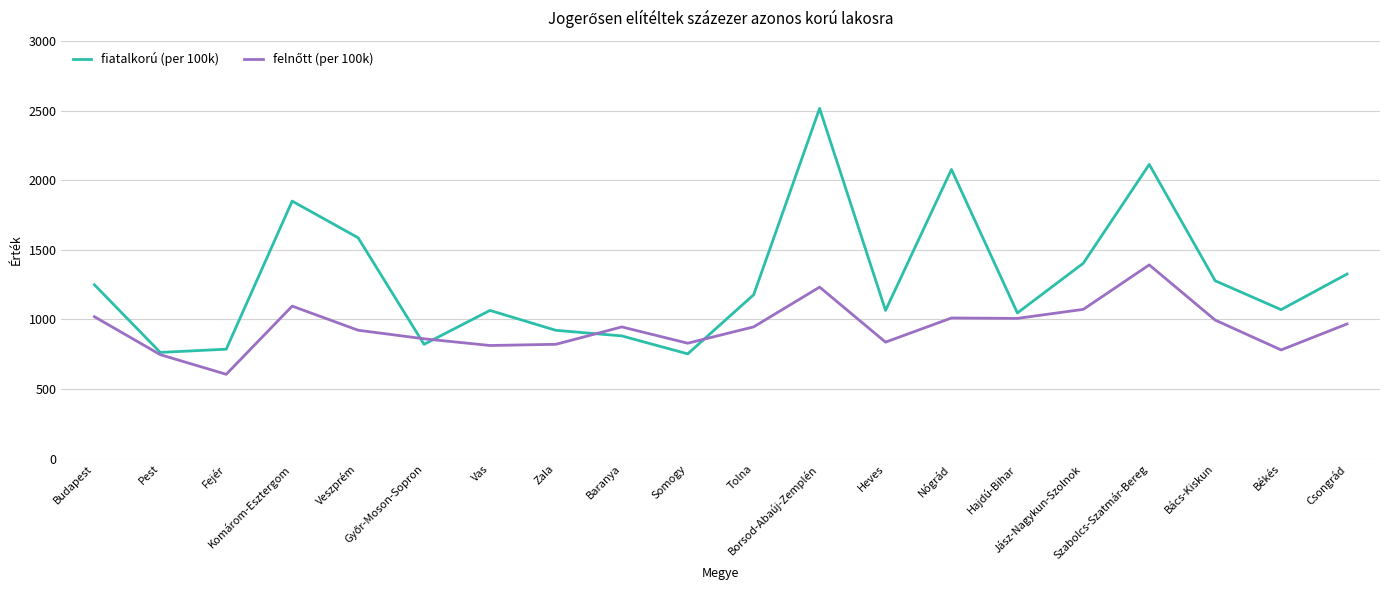

What is the highest value of the fiatalkorú (per 100k) series?

2515.8